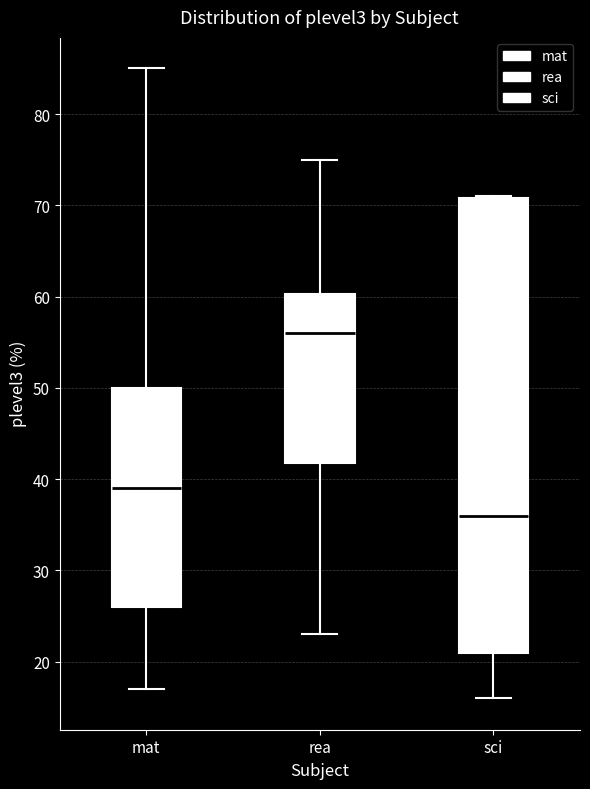

Reading left to right, read every box against the y-axis: the position of its median line, the range the box covers, and the ends of its whiskers. The values are not printed on the chart, so give them approximately, as read against the axis.

mat: median 39, box 26 to 50, whiskers 17 to 85
rea: median 56, box 42 to 60, whiskers 23 to 75
sci: median 36, box 21 to 71, whiskers 16 to 71